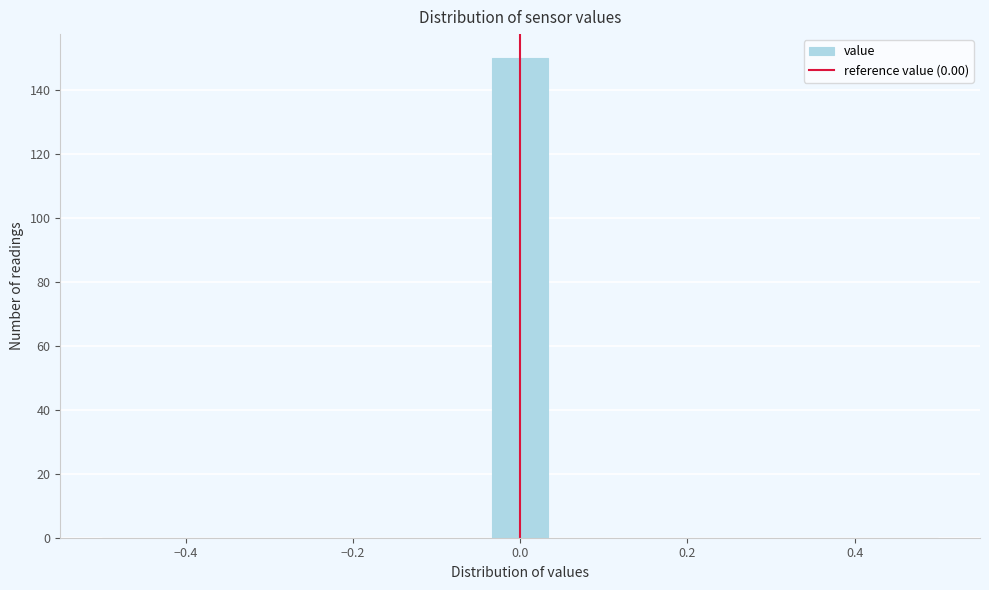

Read against the x-axis, roughly where is the centre of the tallest bar?

0.00